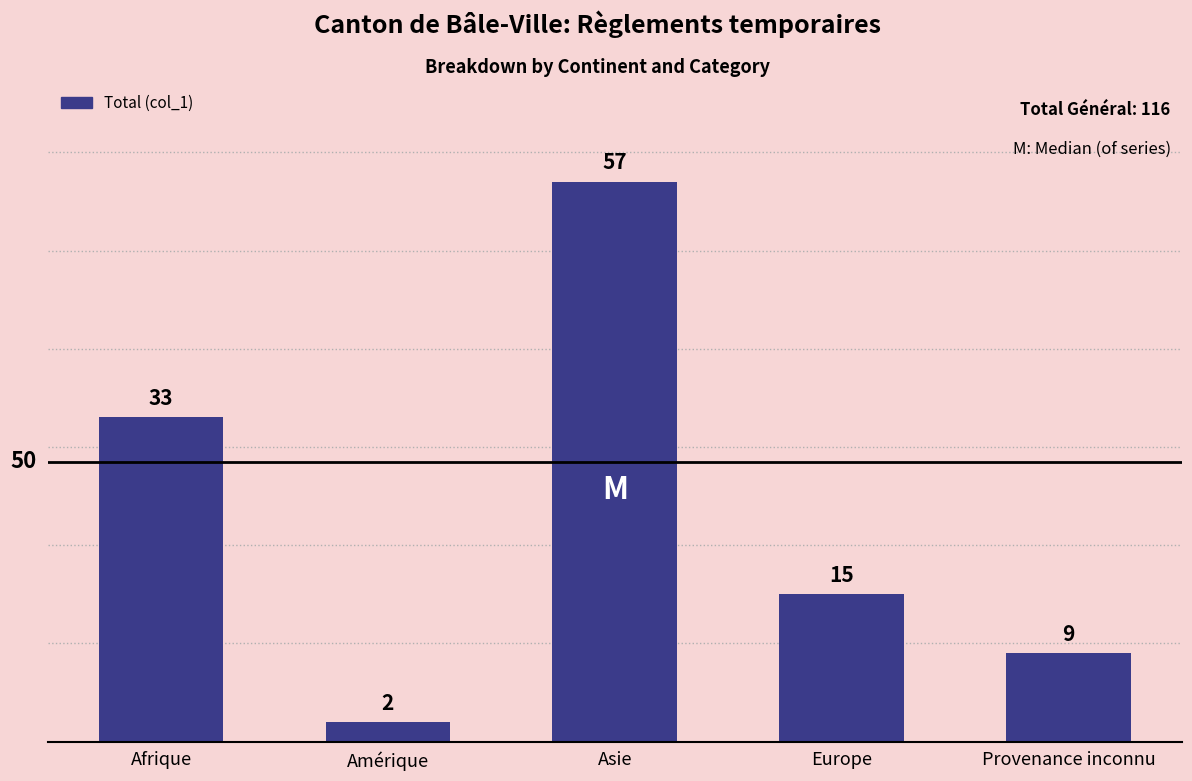

What is the approximate value at Amérique?

2